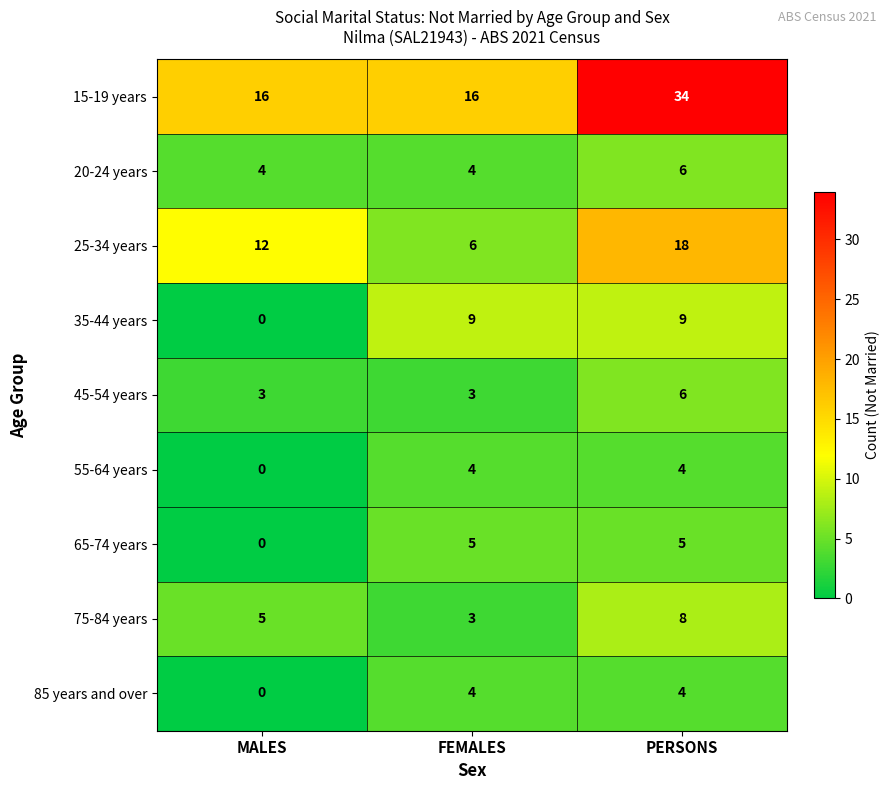

Is it true that 15-19 years equals 10 at PERSONS?

False